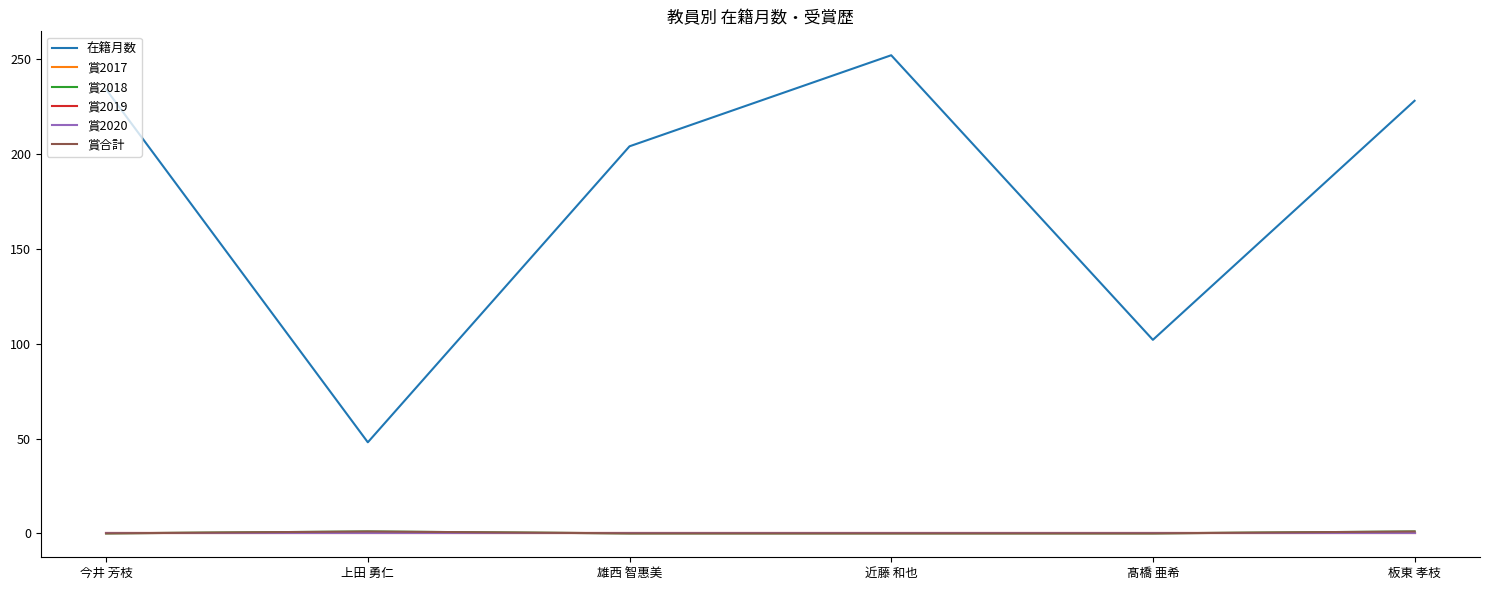

Rank the categories by 賞2017 value from lowest to highest.

今井 芳枝, 上田 勇仁, 雄西 智惠美, 近藤 和也, 髙橋 亜希, 板東 孝枝